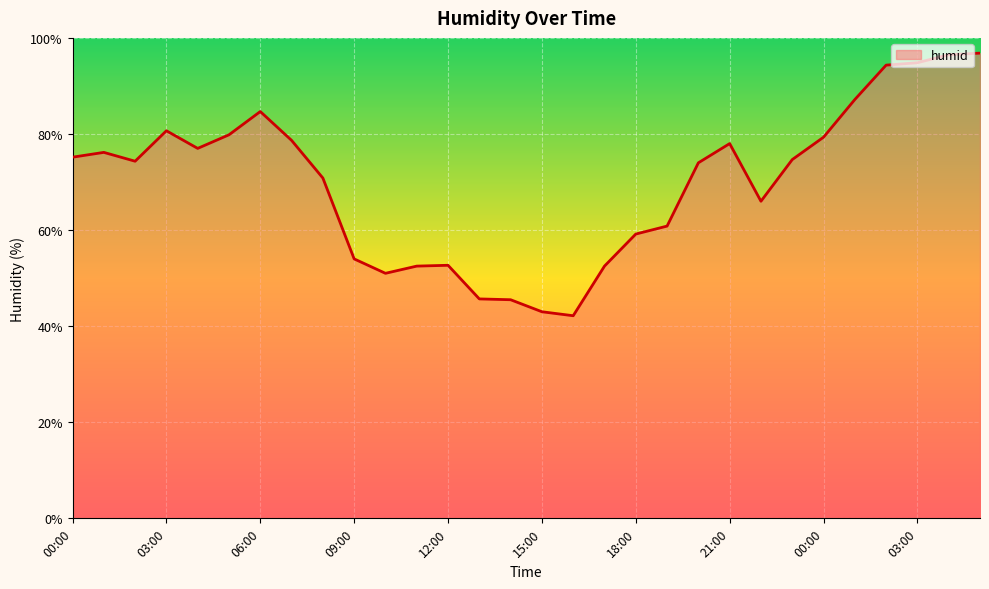

What is the minimum value shown in the chart?

42.2